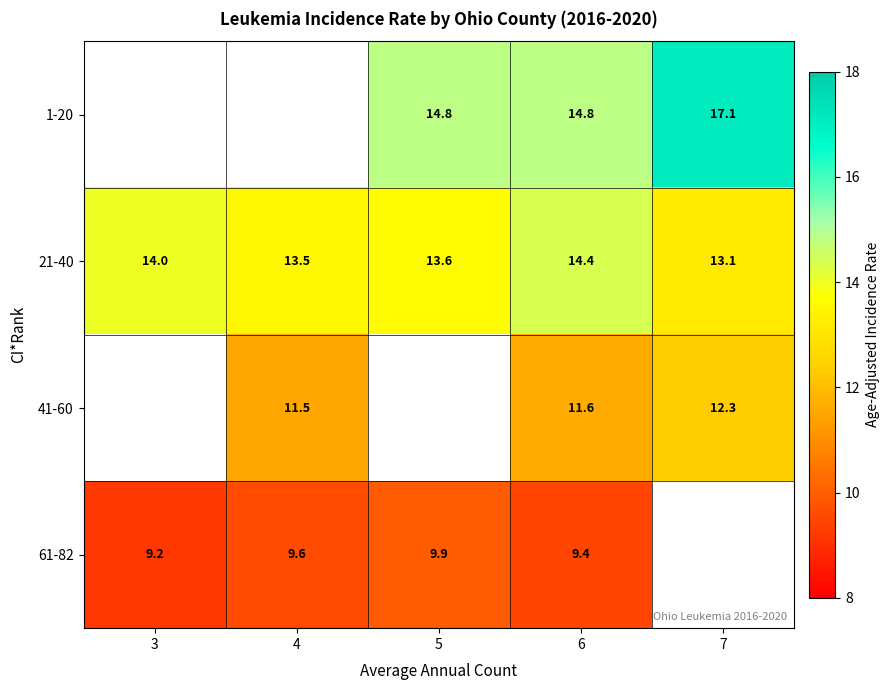

What is the difference between the highest and lowest values at 6?

5.4